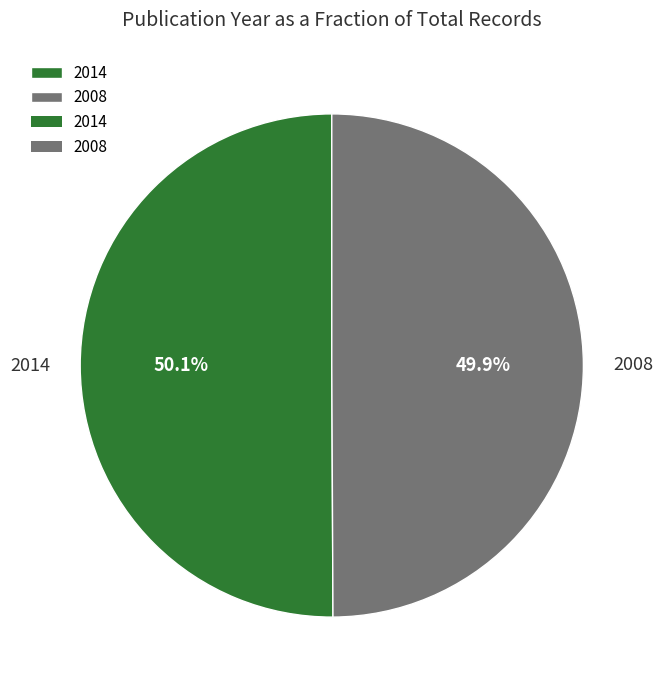

Is the sum of 2014 and 2008 greater than half?

Yes